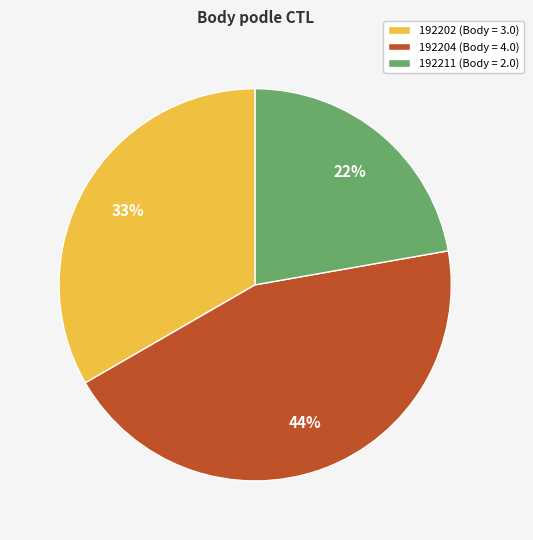

How many slices are in this pie chart?

3